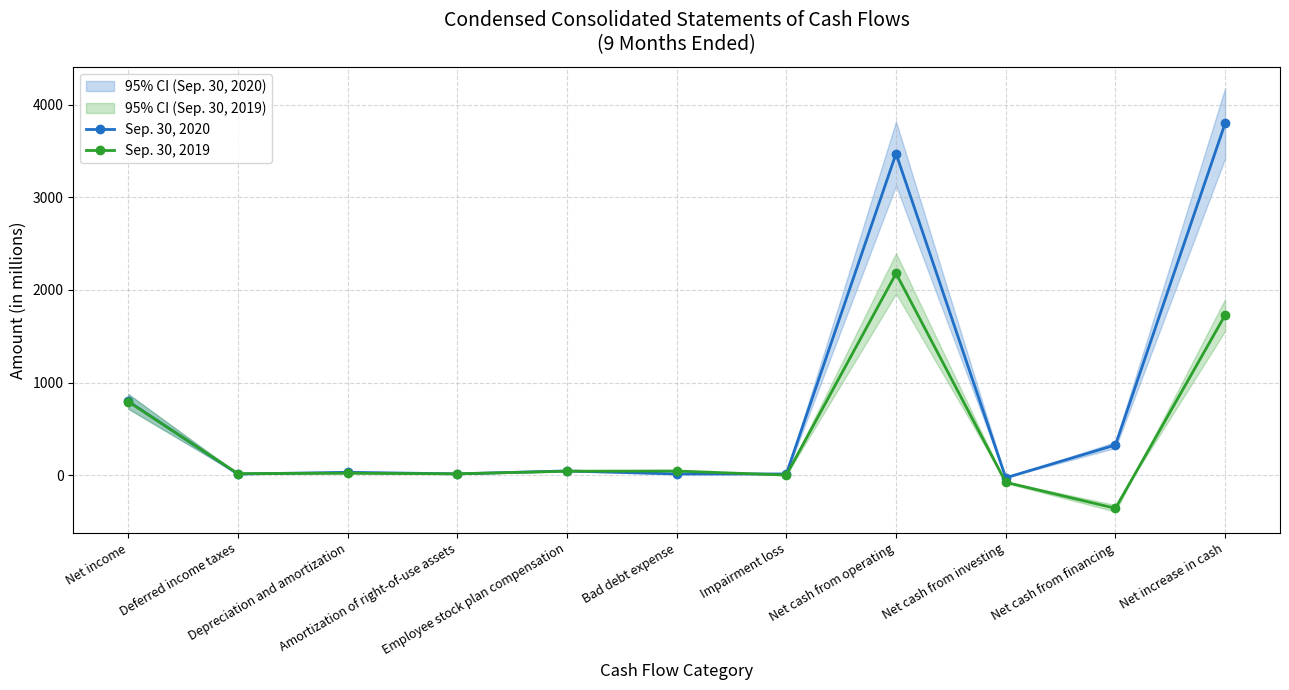

Reading right to left, extract all data points from this chart.

Sep. 30, 2020: Net increase in cash=3799	Net cash from financing=326	Net cash from investing=-28	Net cash from operating=3472	Impairment loss=13	Bad debt expense=13	Employee stock plan compensation=46	Amortization of right-of-use assets=14	Depreciation and amortization=31	Deferred income taxes=12	Net income=799
Sep. 30, 2019: Net increase in cash=1729	Net cash from financing=-358	Net cash from investing=-77	Net cash from operating=2178	Impairment loss=1	Bad debt expense=45	Employee stock plan compensation=43	Amortization of right-of-use assets=15	Depreciation and amortization=21	Deferred income taxes=17	Net income=795